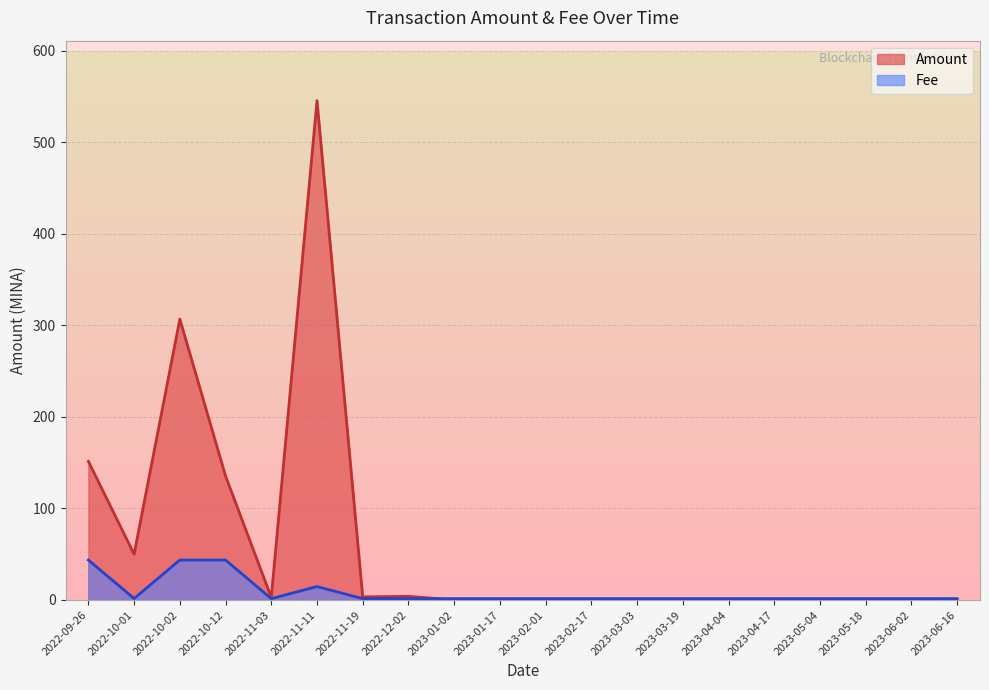

Is it true that Fee equals 1.5 at 2023-01-17?

True